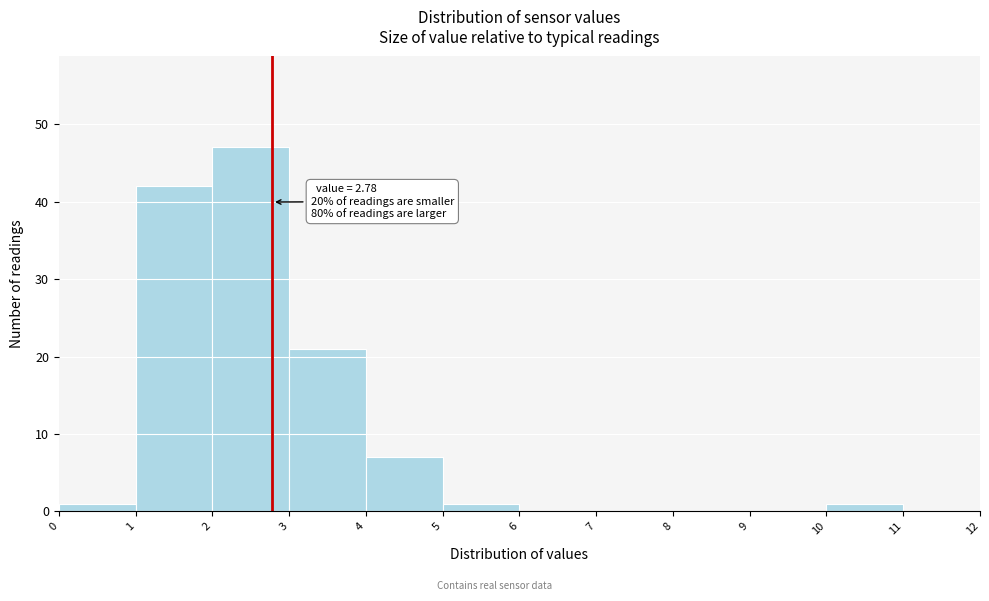

Over which range of the x-axis is the bar tallest?

2 to 3